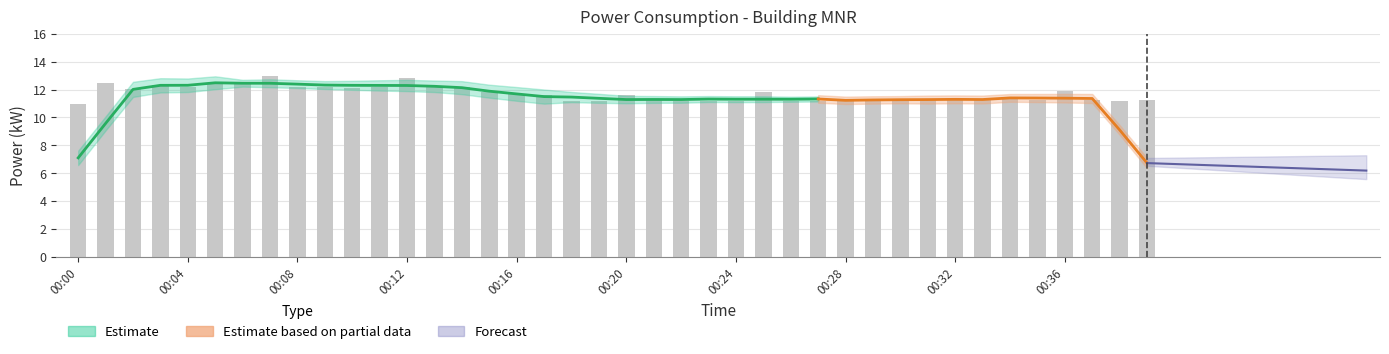

What is the value of the 3rd bar from the left?

12.1